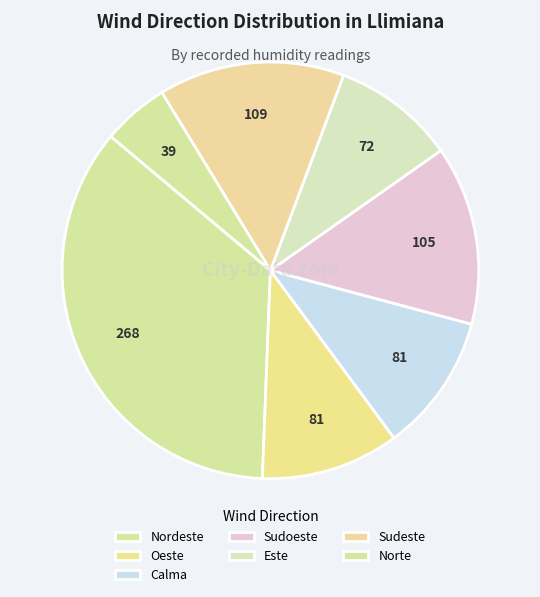

Which category has the biggest portion of the pie?

Nordeste